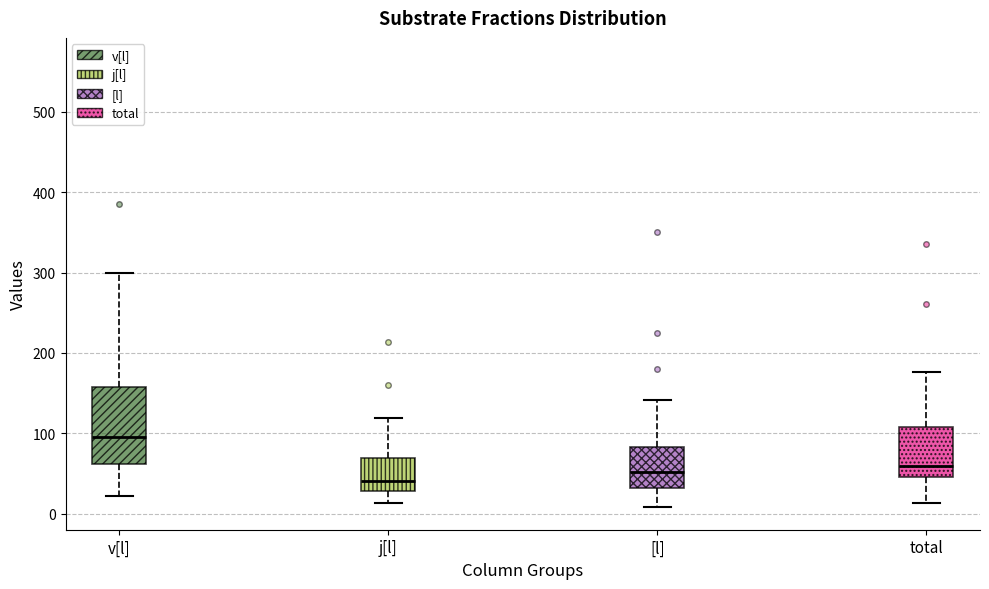

Where does the upper whisker of the box for j[l] end on the y-axis? The values are not printed on the chart, so give them approximately, as read against the axis.

120